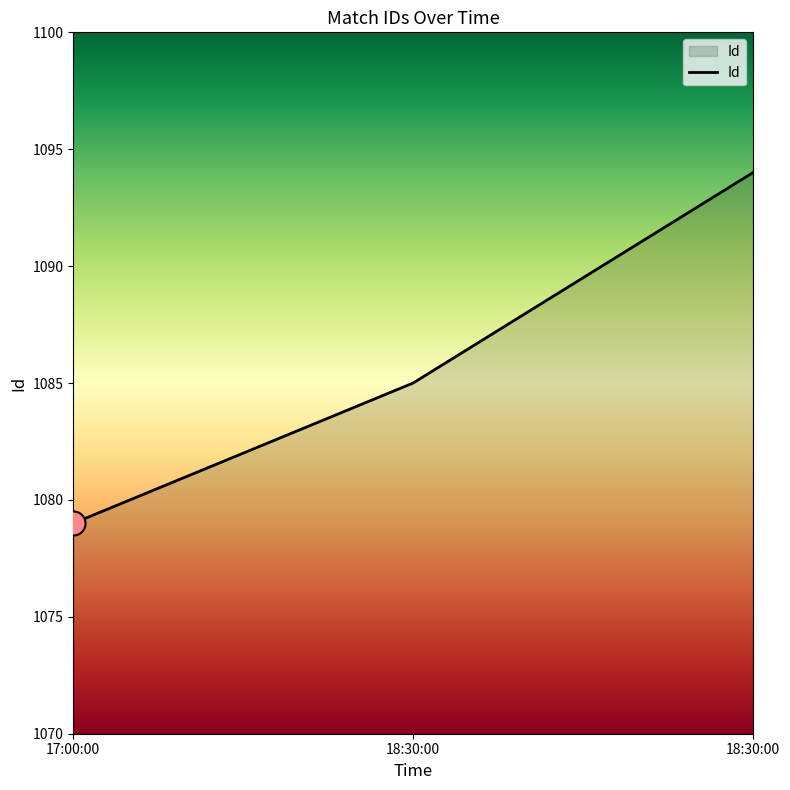

What is the ratio of the value at 18:30:00 to the value at 17:00:00?

1.0